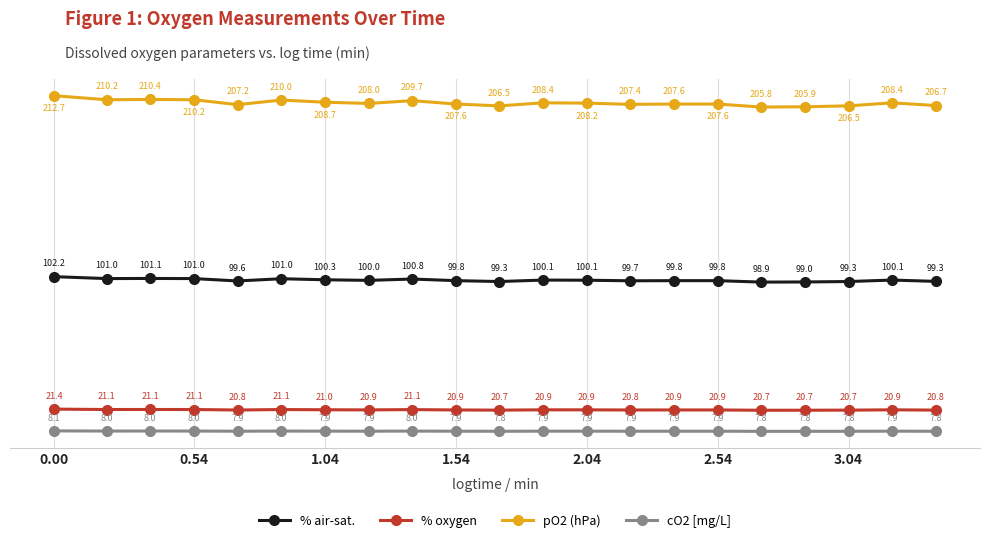

True or false: cO2 [mg/L] and % oxygen cross at least once.

False